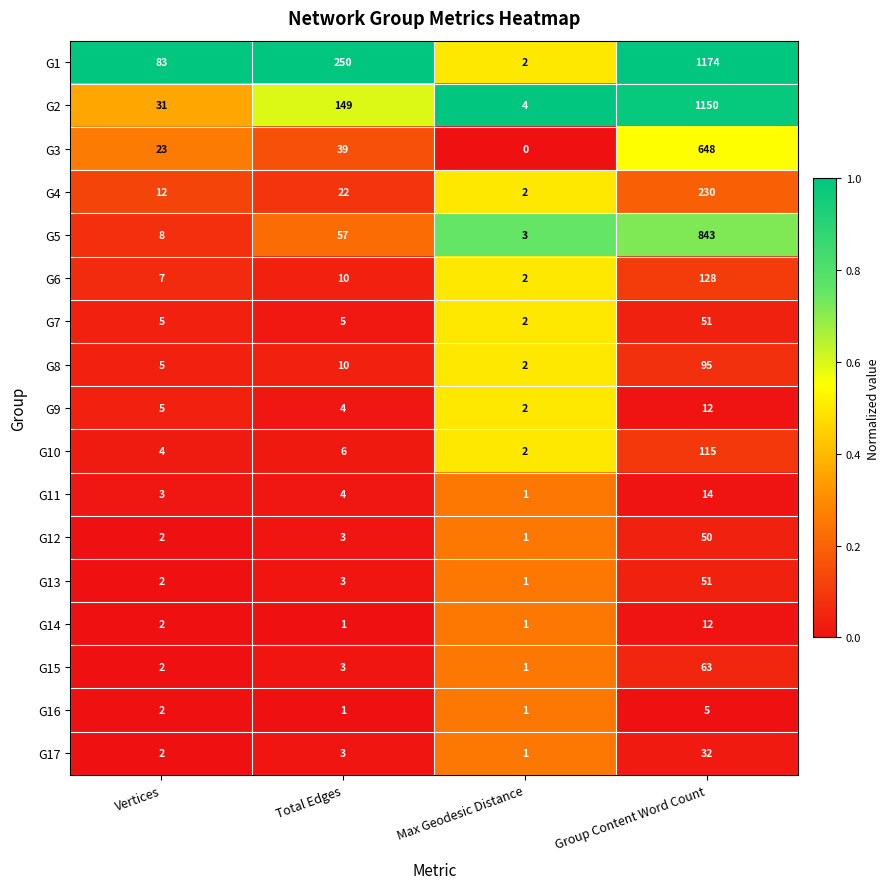

At which category is the sum across all series the highest?

Group Content Word Count